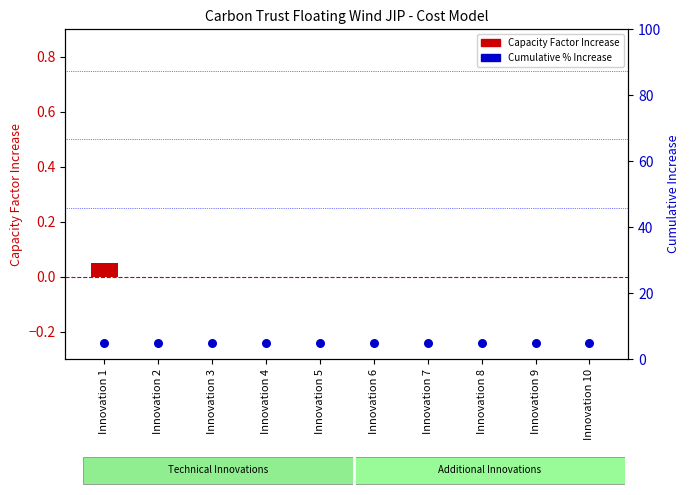

What is the total value across all series at Innovation 8?

5.0